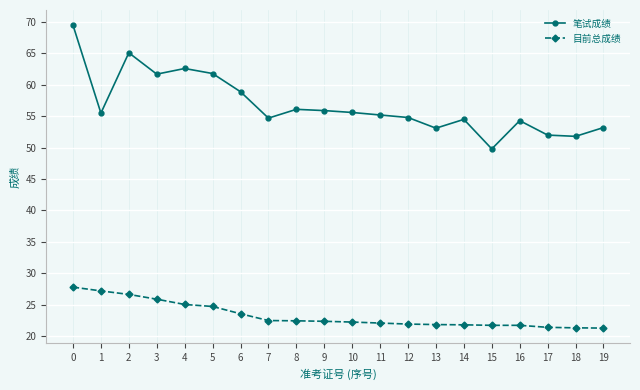

What is the total value across all series at 9?

78.3